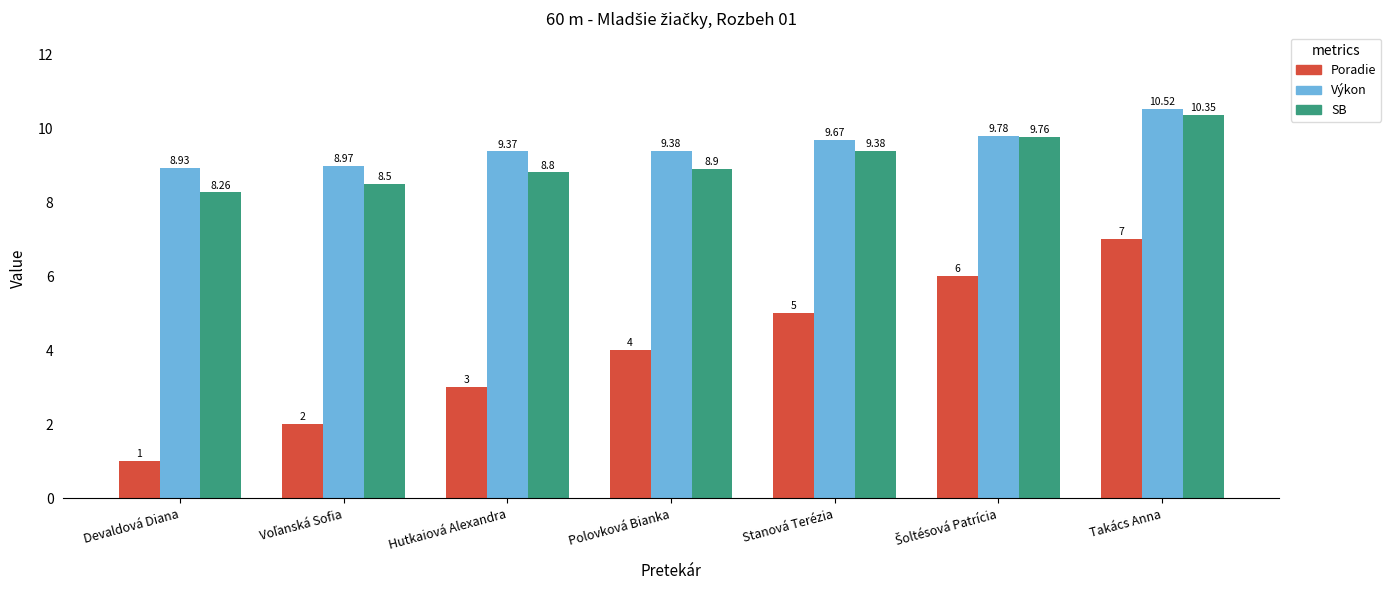

What is the difference between the maximum and minimum values in the Poradie series?

6.0